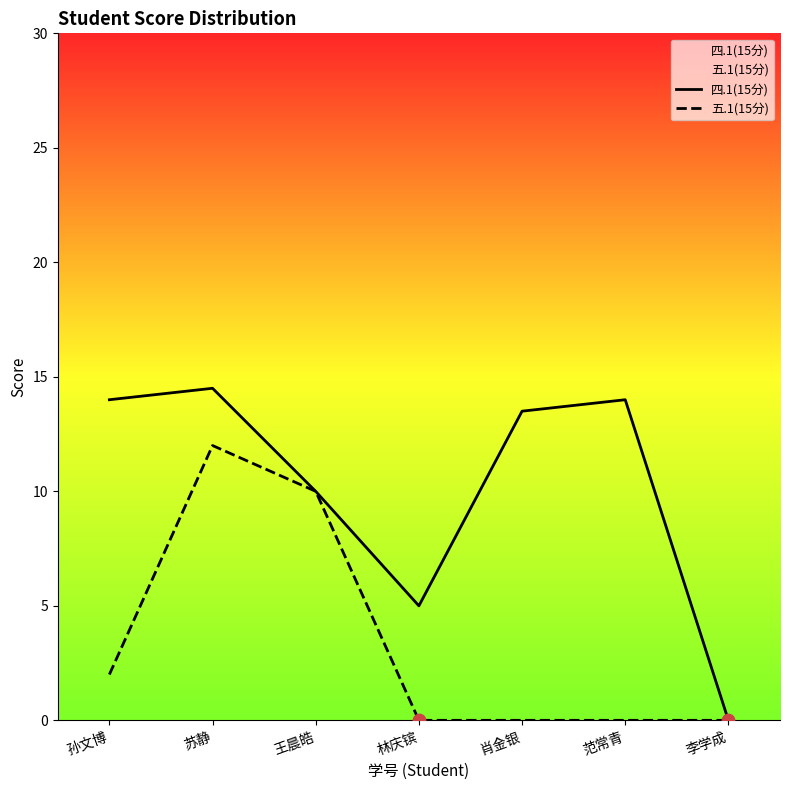

Which series has the widest spread of Y values?

四.1(15分)